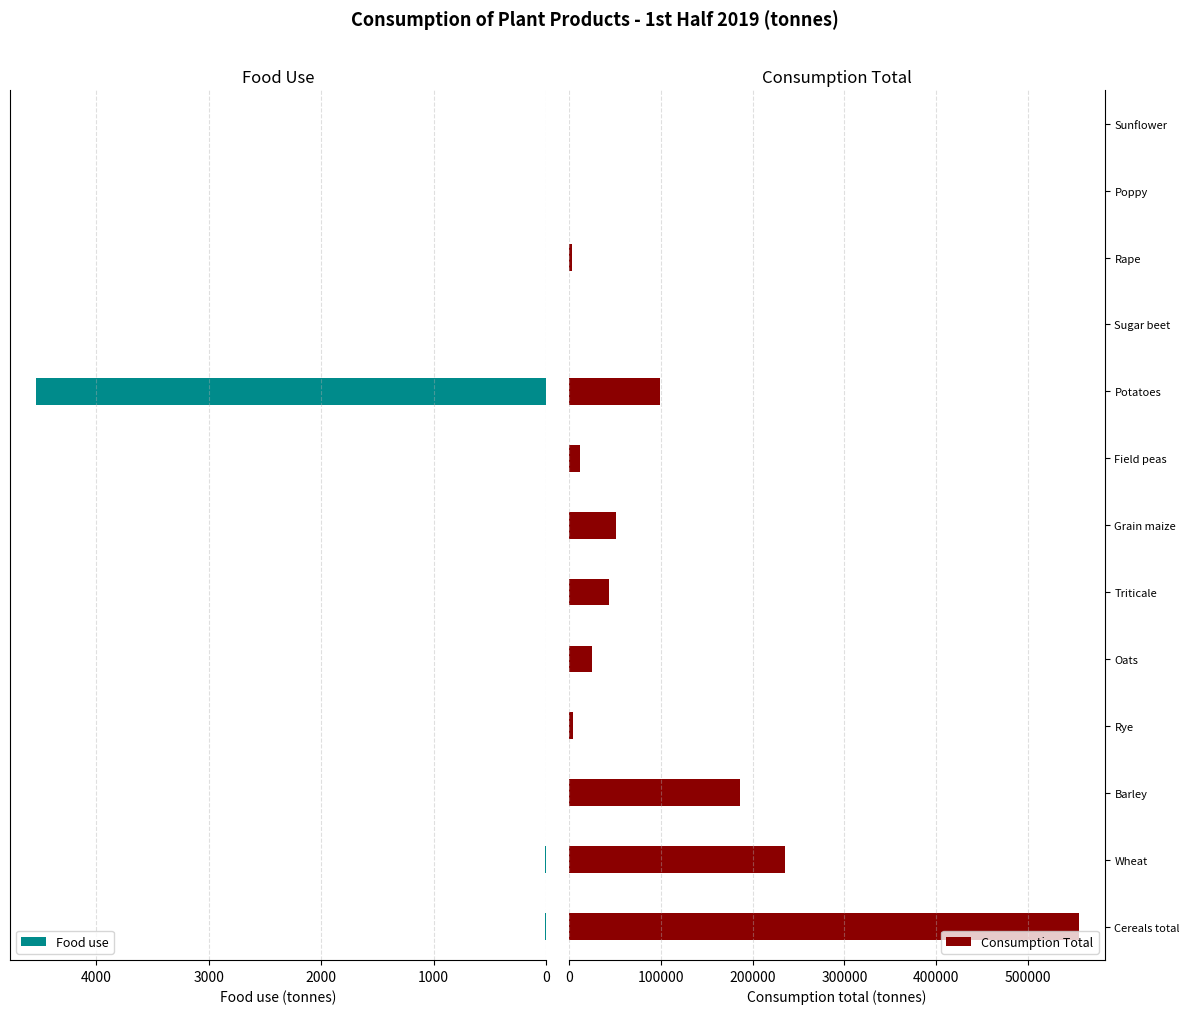

Which category has the highest value in the Consumption Total series?

Cereals total